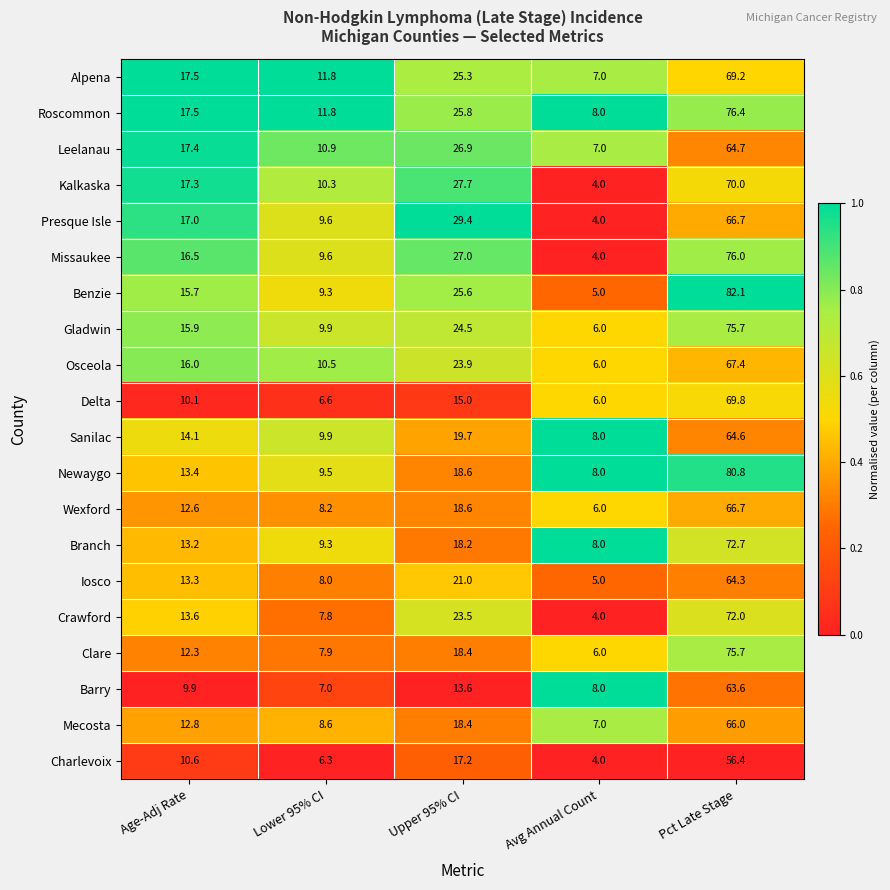

The Leelanau series shows 10.9 at Lower 95% CI. True or false?

True